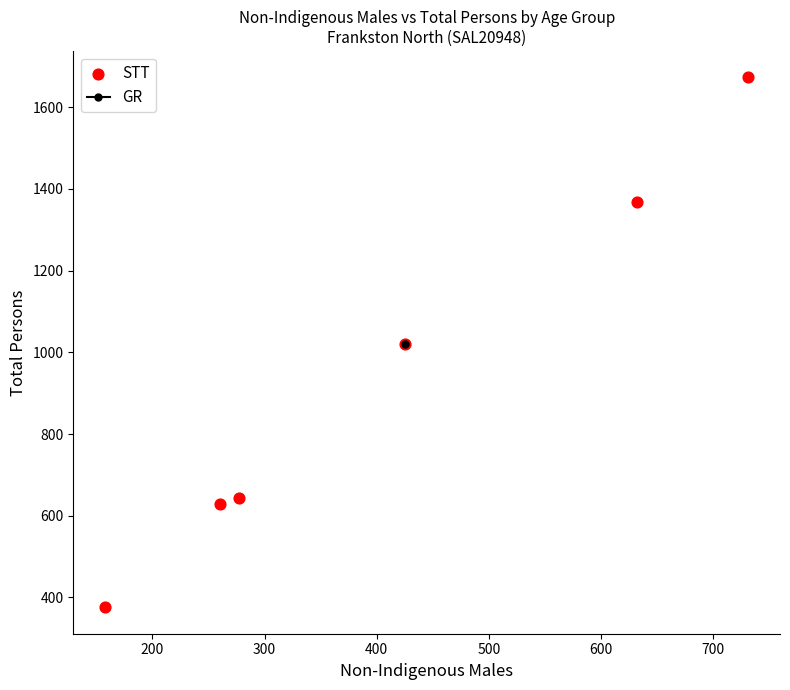

What is the average Y value?

952